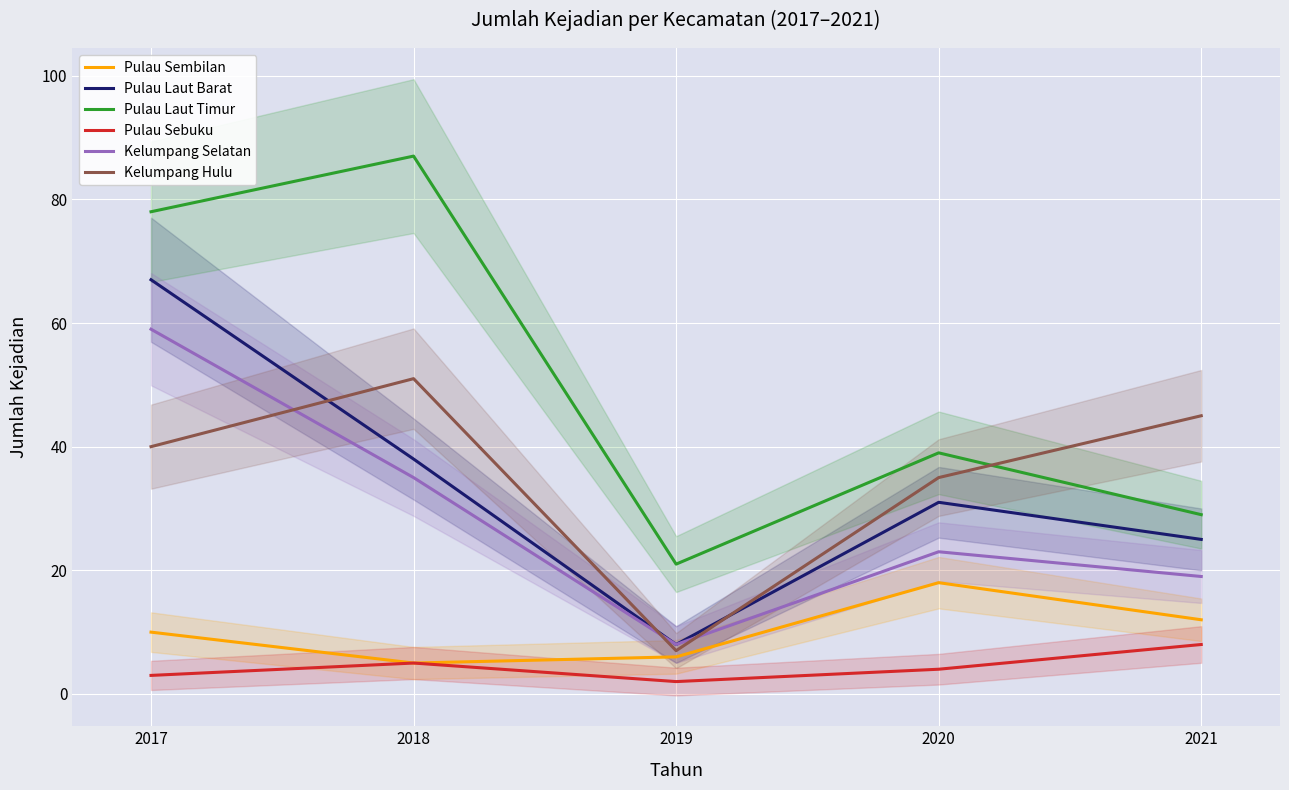

What is the sum of all Pulau Sembilan values?

51